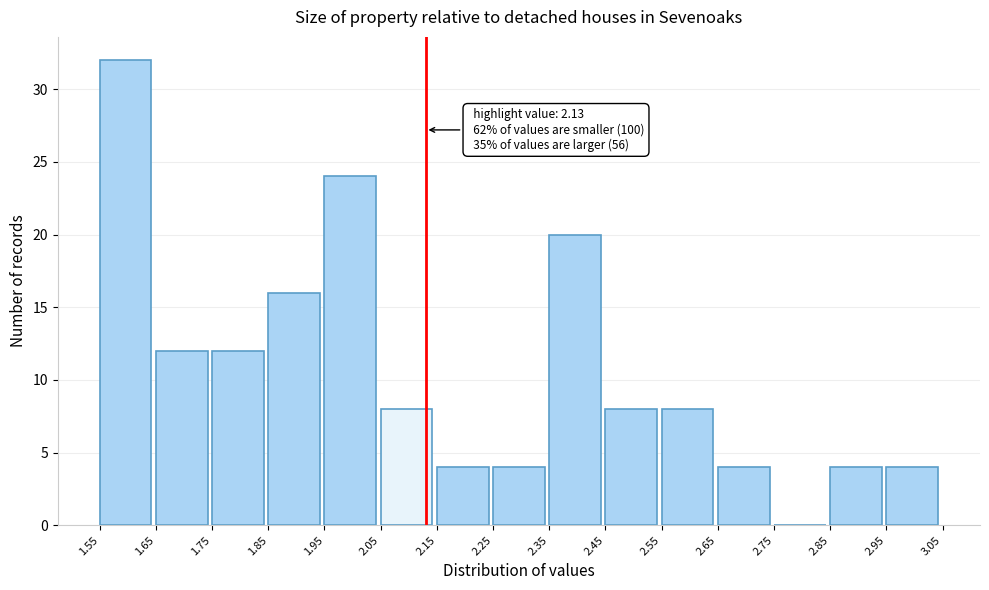

Which range on the x-axis has the tallest bar?

1.55 to 1.65